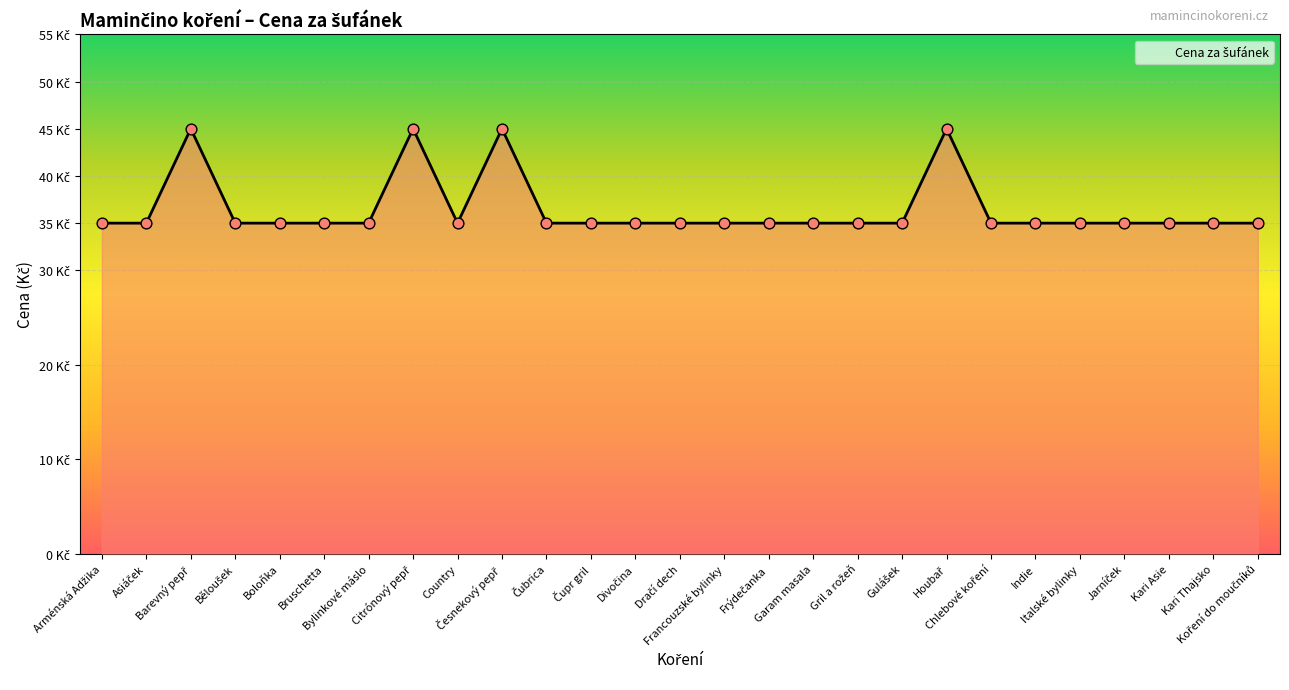

What is the change in value from Citrónový pepř to Gulášek?

-10